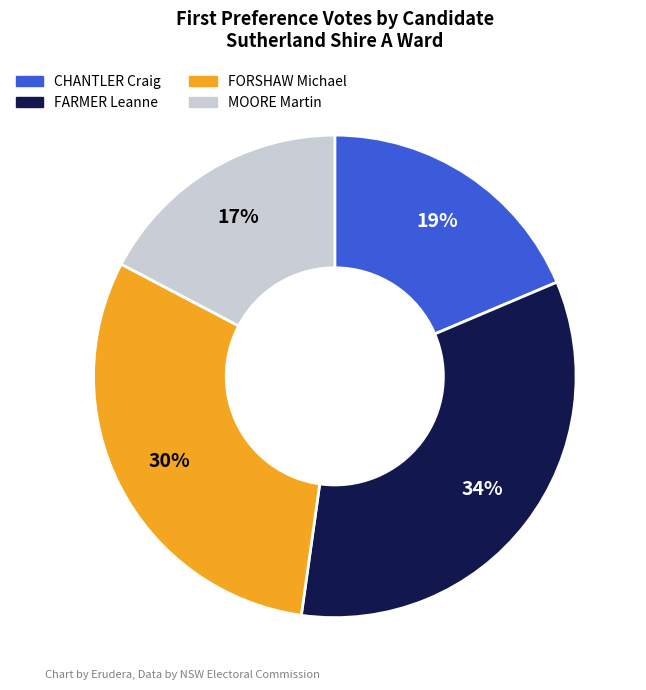

How many segments does this pie chart have?

4